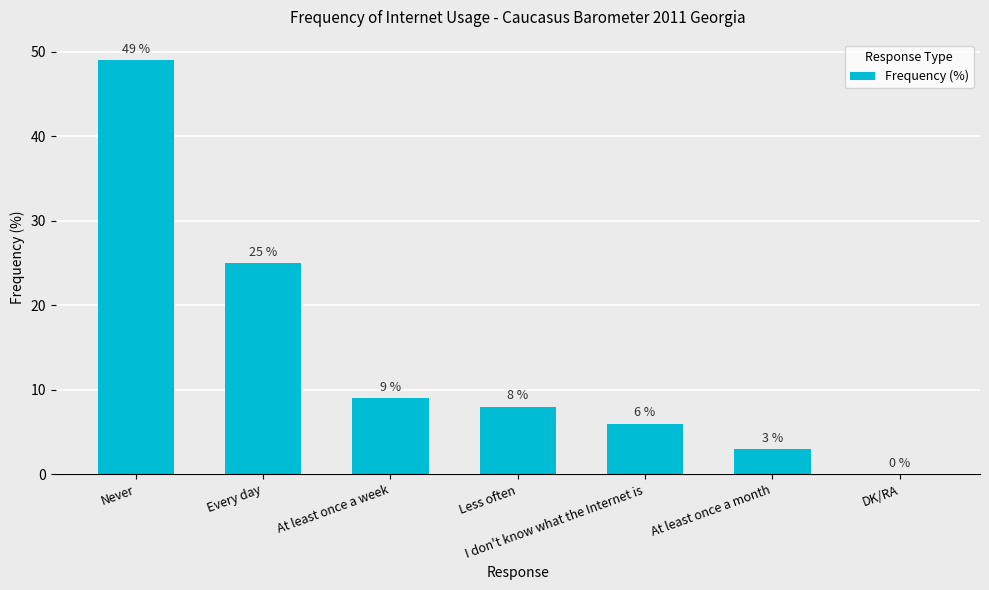

Read the value at Every day, to the nearest 5.

25